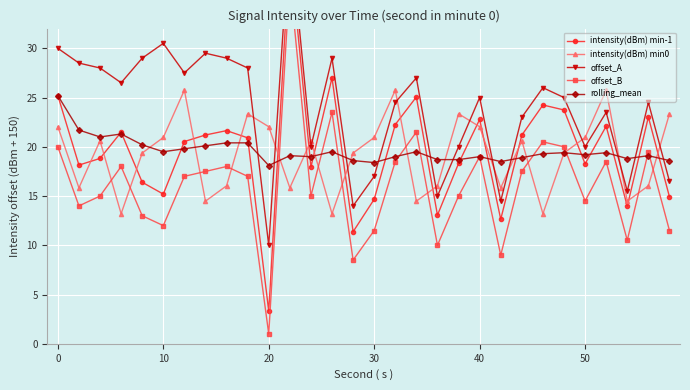

At how many categories does at least one series exceed 15?

30